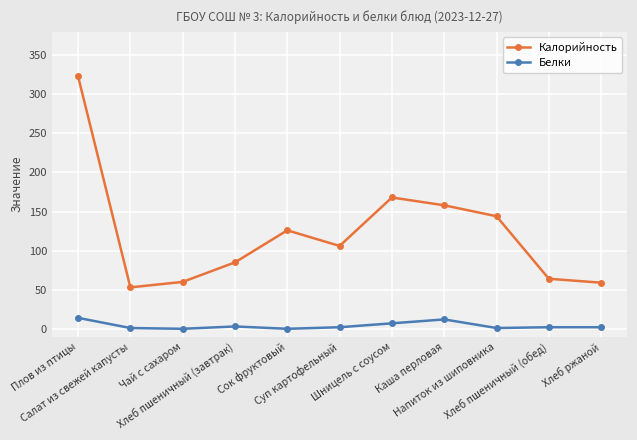

True or false: Калорийность has more than 0 points higher than both neighbors.

True